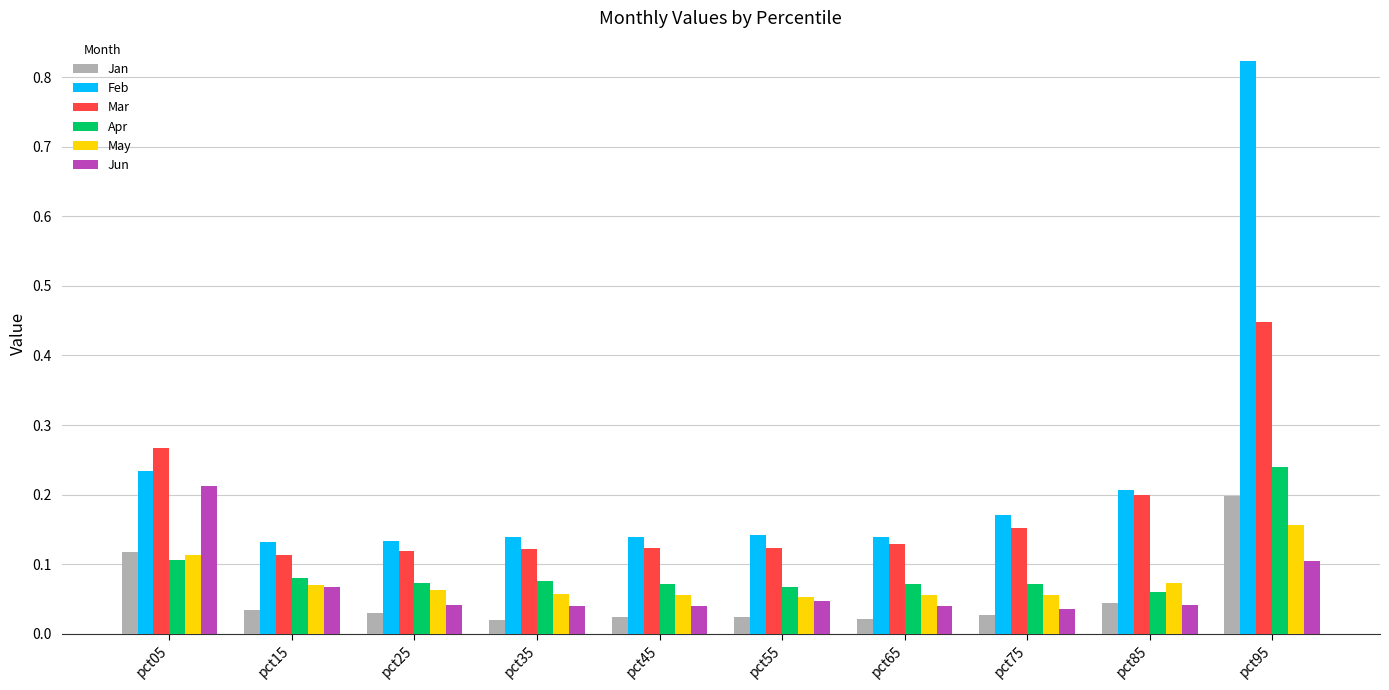

At how many categories does at least one series exceed 0?

10